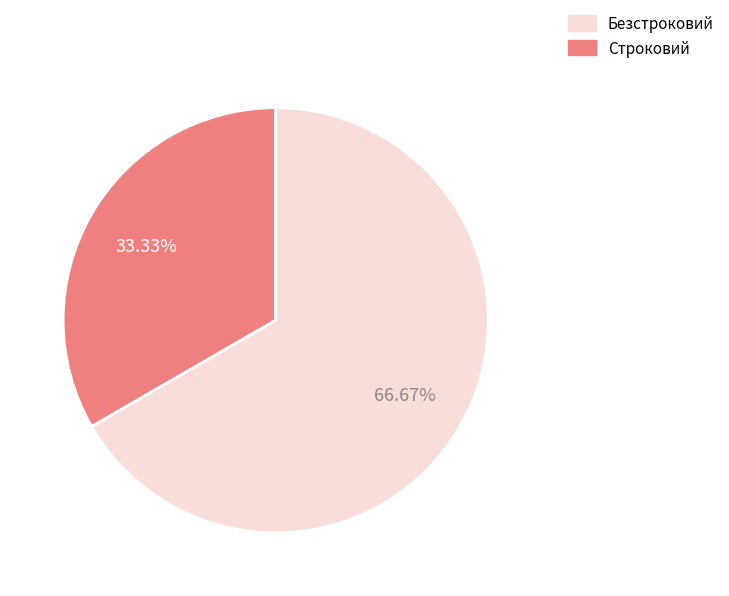

Is there any slice that represents more than half of the pie?

Yes